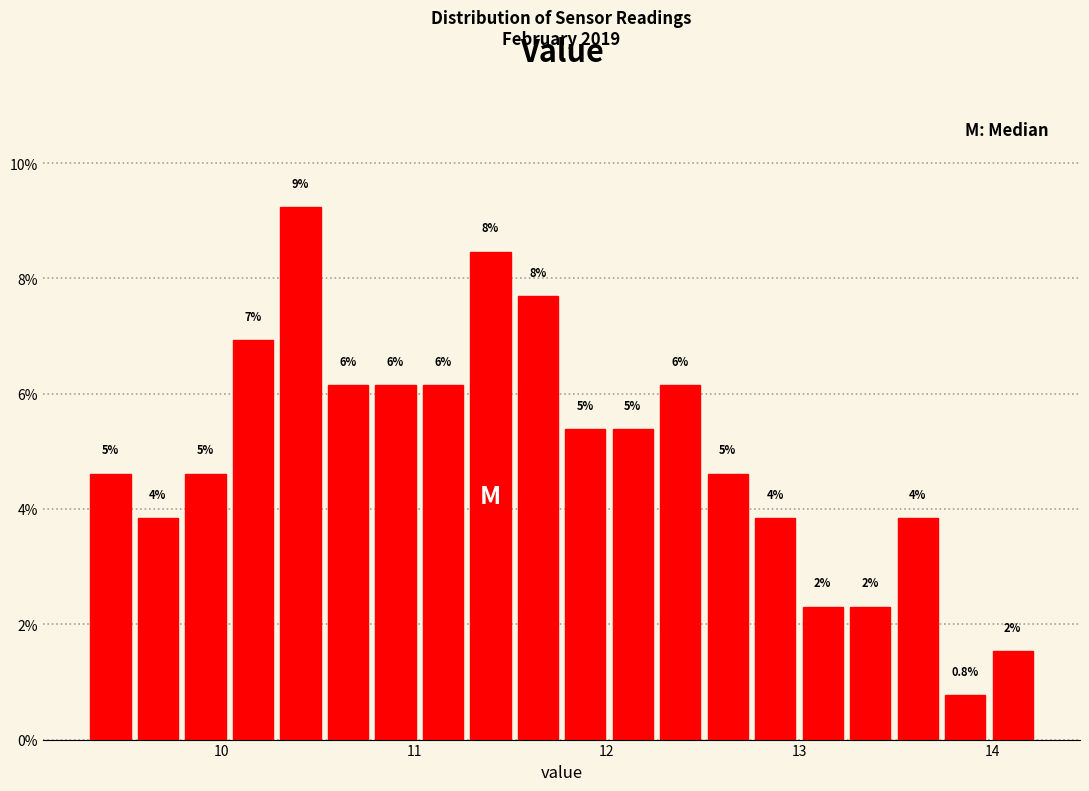

Around what value on the x-axis is the tallest bar? Give the approximate position of its centre, as read against the axis.

10.4